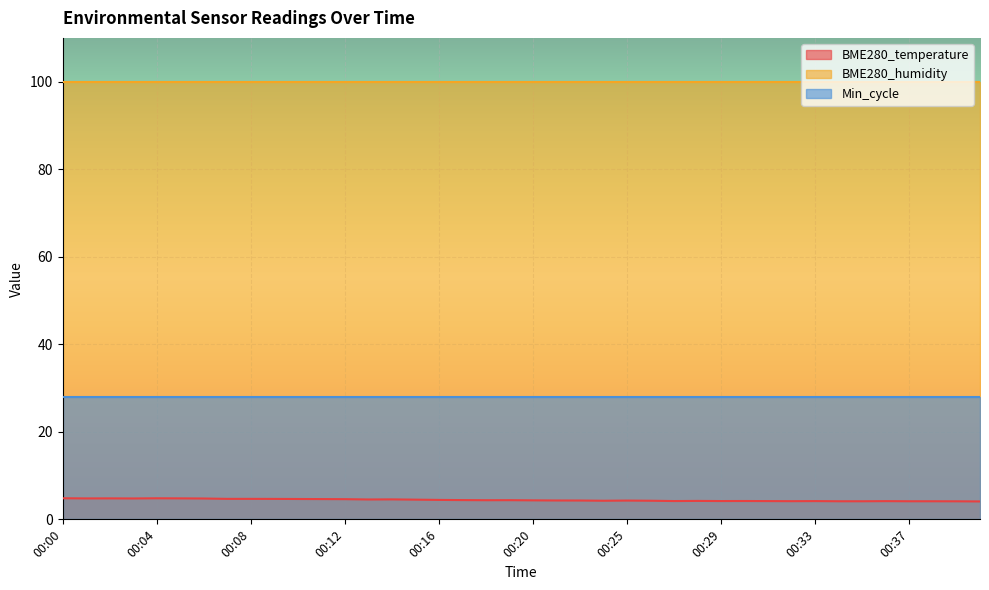

How many BME280_temperature values are between 4 and 5?

40